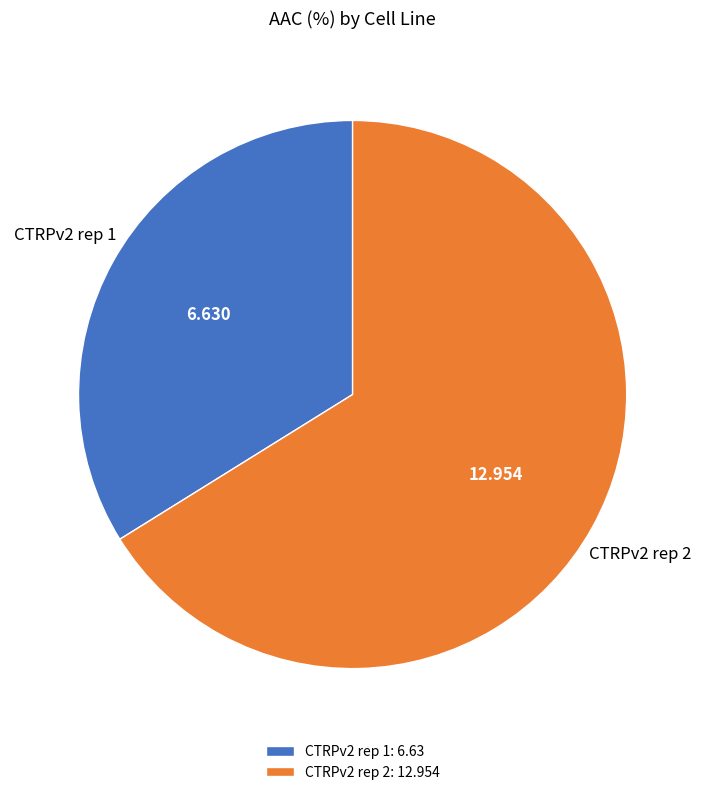

Is the sum of CTRPv2 rep 2: 12.954 and CTRPv2 rep 1: 6.63 greater than half?

Yes